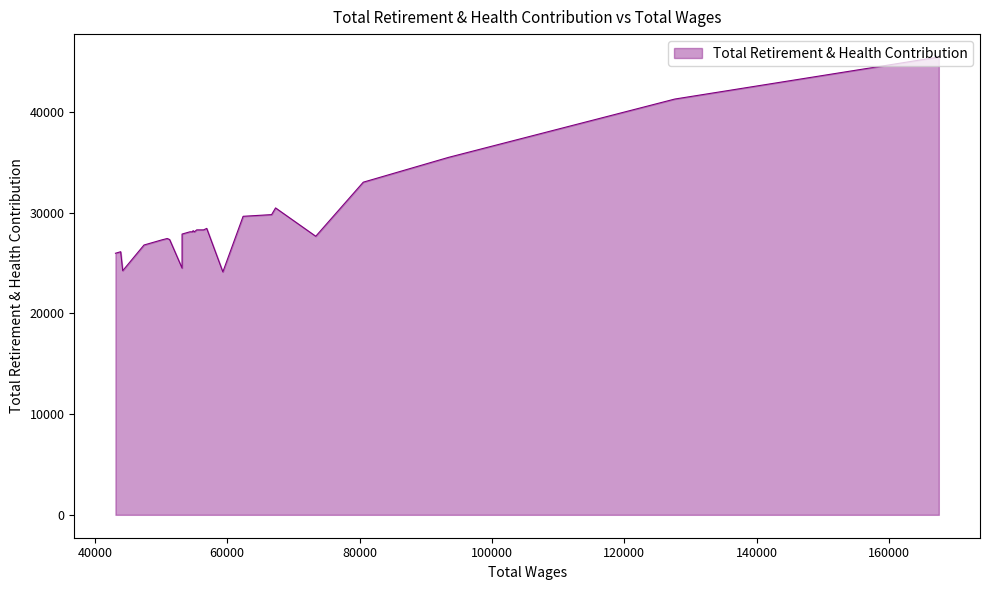

At which category does the chart reach its minimum across all series?

59335.0